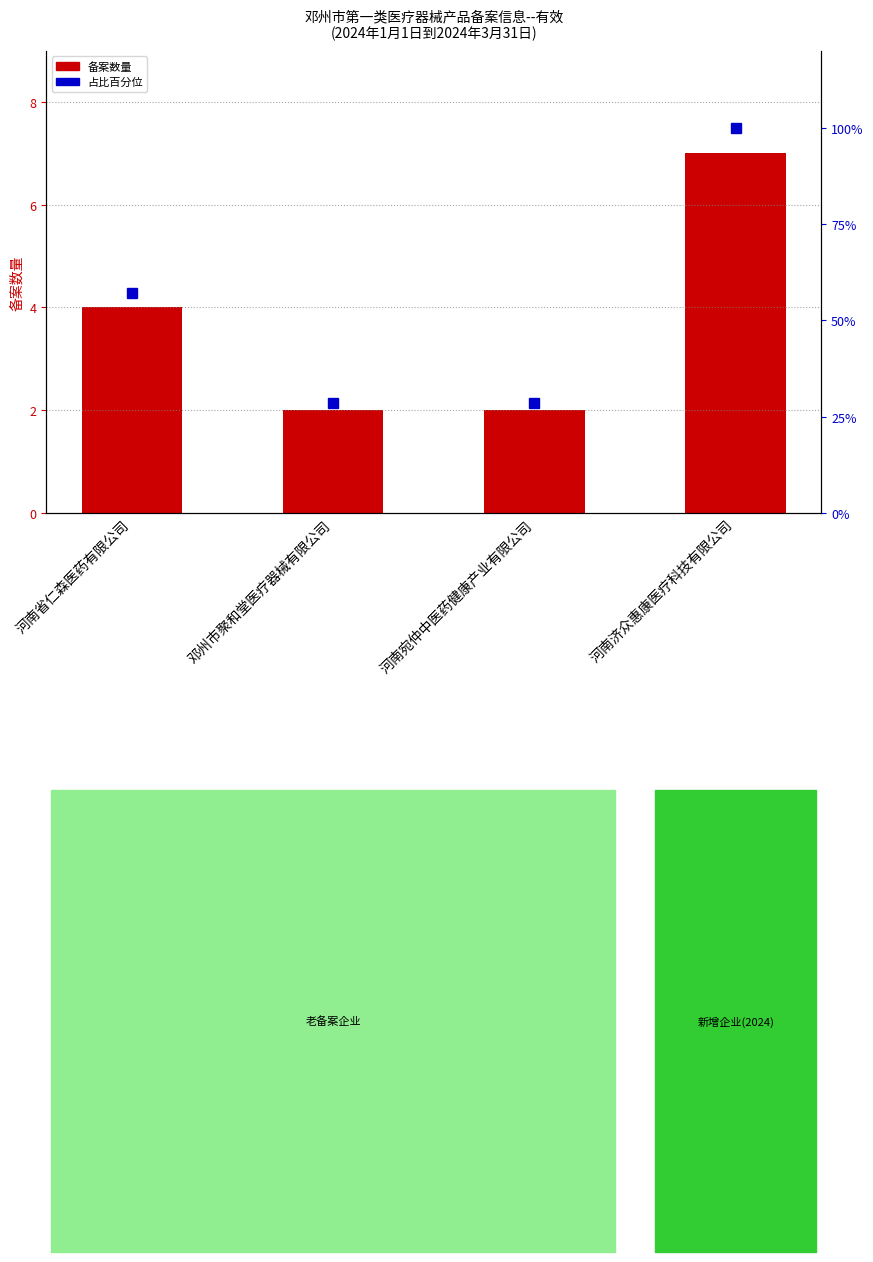

At 河南省仁森医药有限公司, list the series in order from smallest to largest.

备案数量, 占比百分位